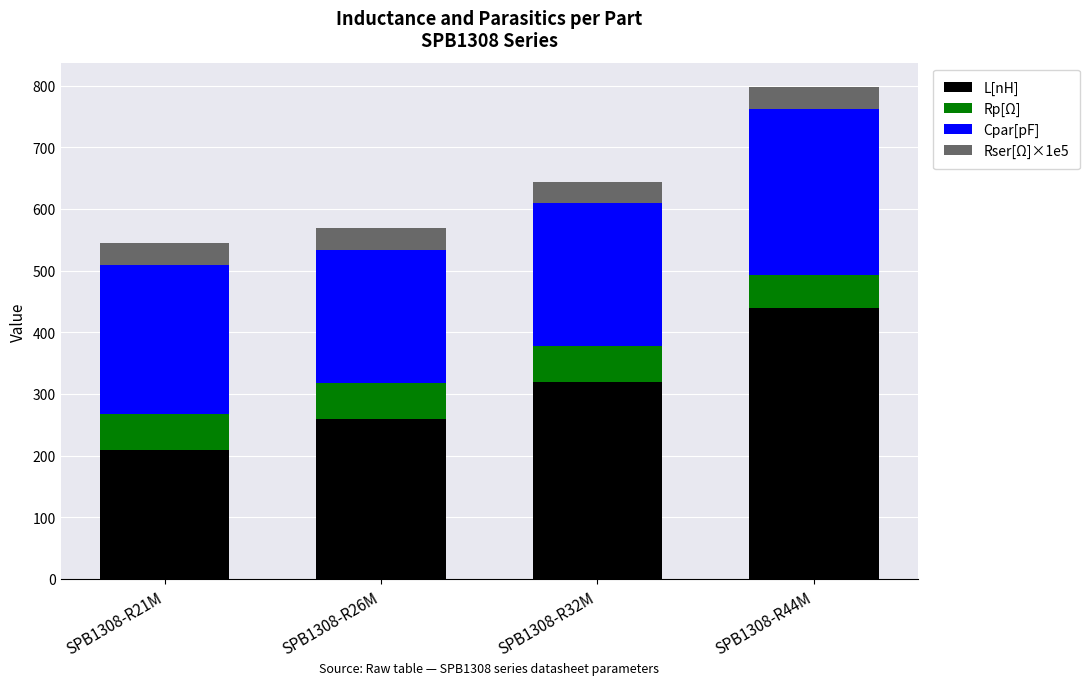

At which category is the sum across all series the highest?

SPB1308-R44M